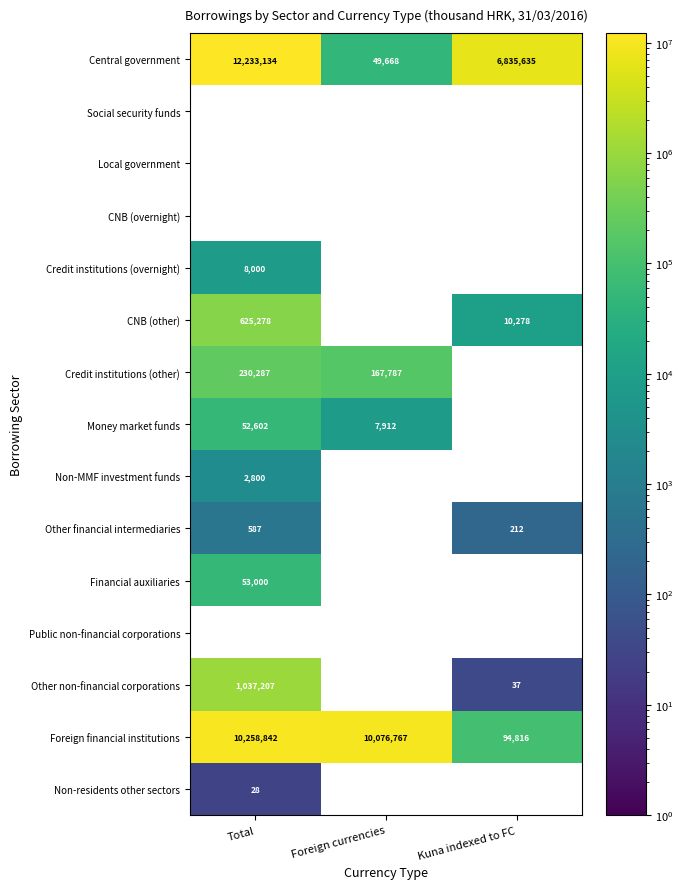

What is the difference between the maximum and minimum values in the Foreign financial institutions series?

10164026